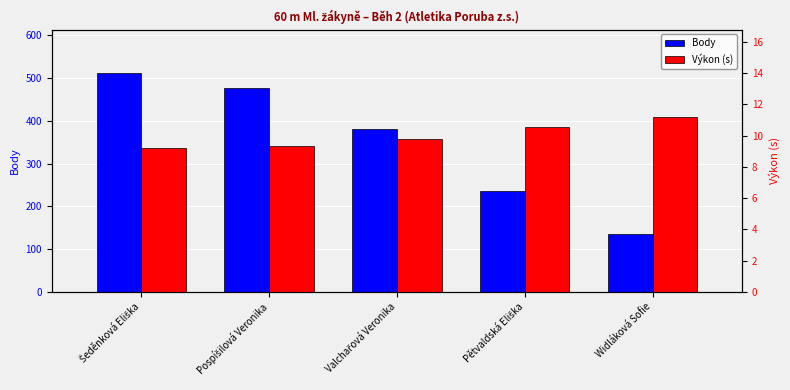

How many data points in Body are less than 382?

2